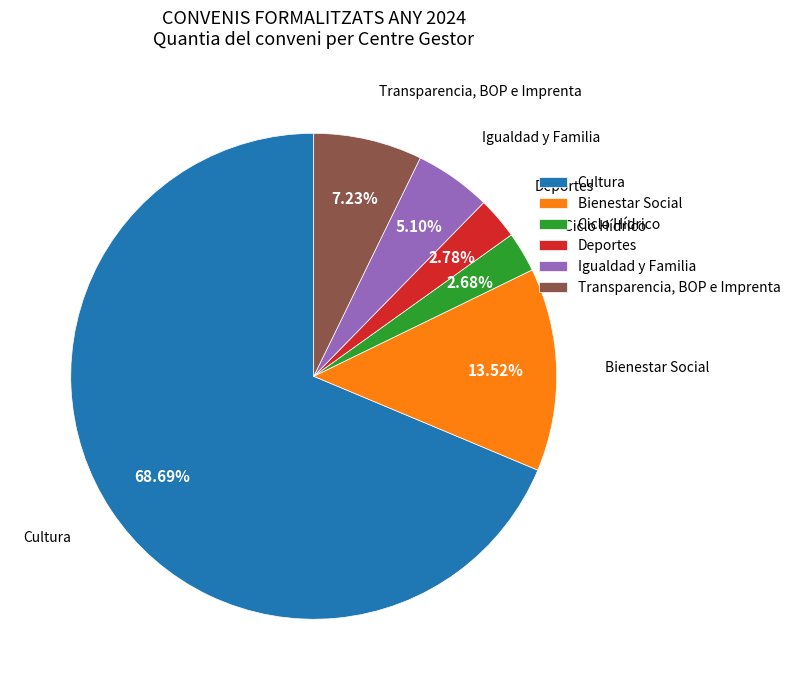

Which slice is the largest?

Cultura